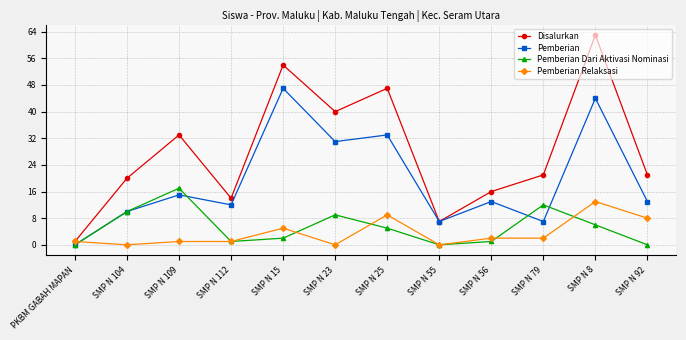

At which label does Pemberian Dari Aktivasi Nominasi first exceed 5?

SMP N 104